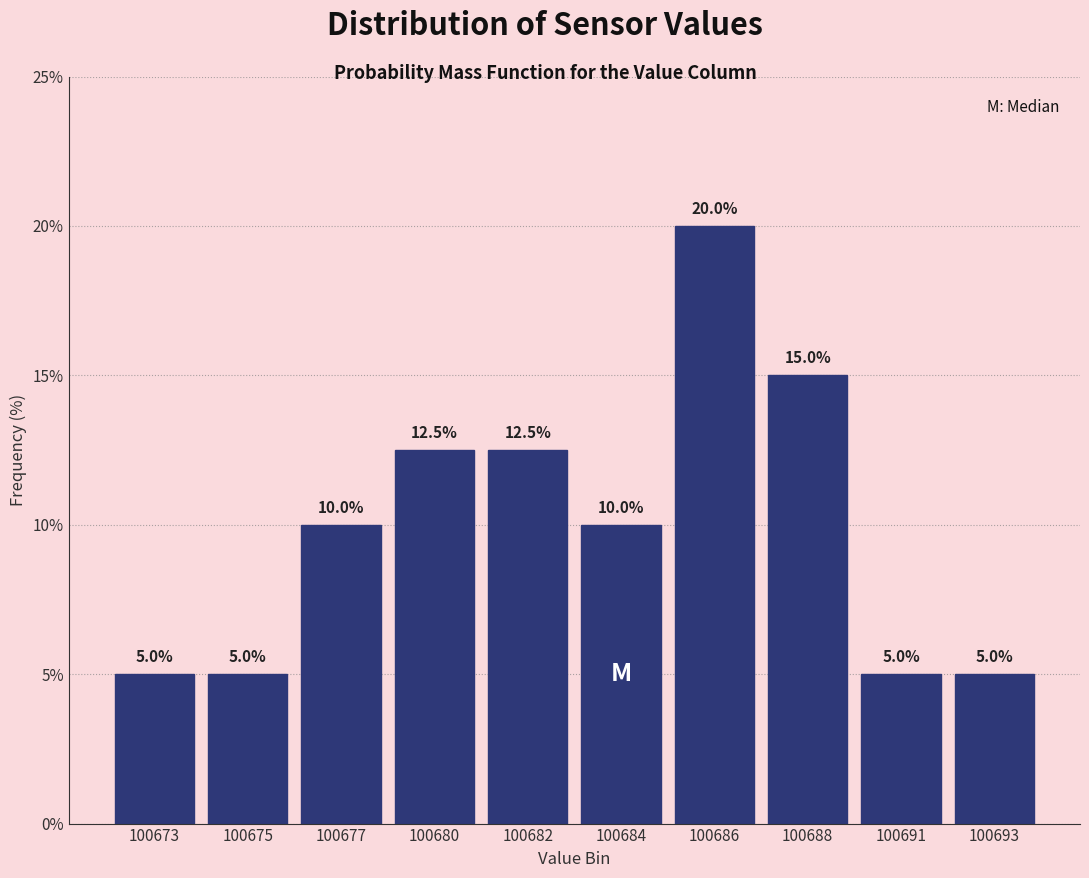

Reading right to left, extract all data points from this chart.

5.0	5.0	15.0	20.0	10.0	12.5	12.5	10.0	5.0	5.0